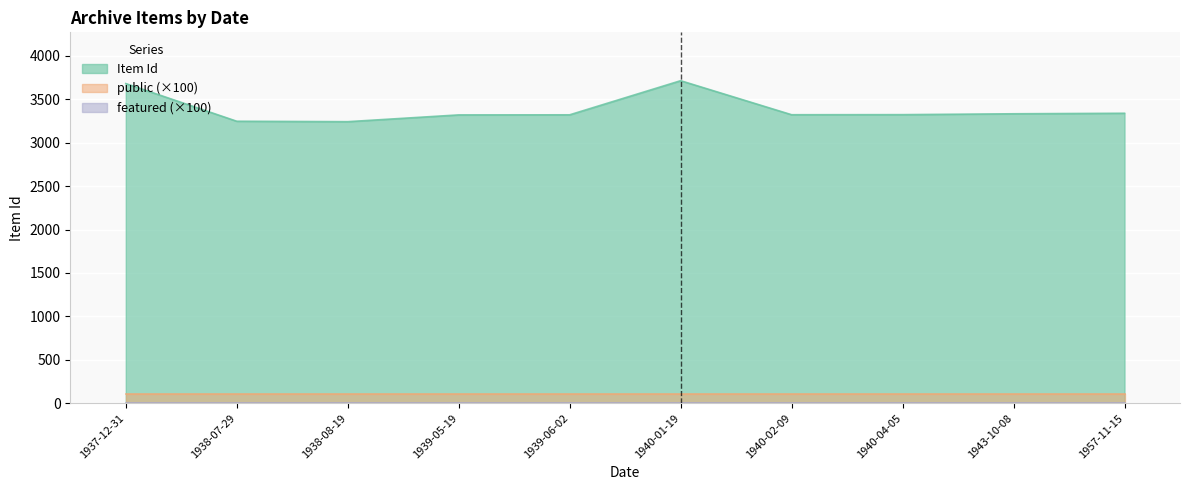

At how many categories does at least one series exceed 884?

10